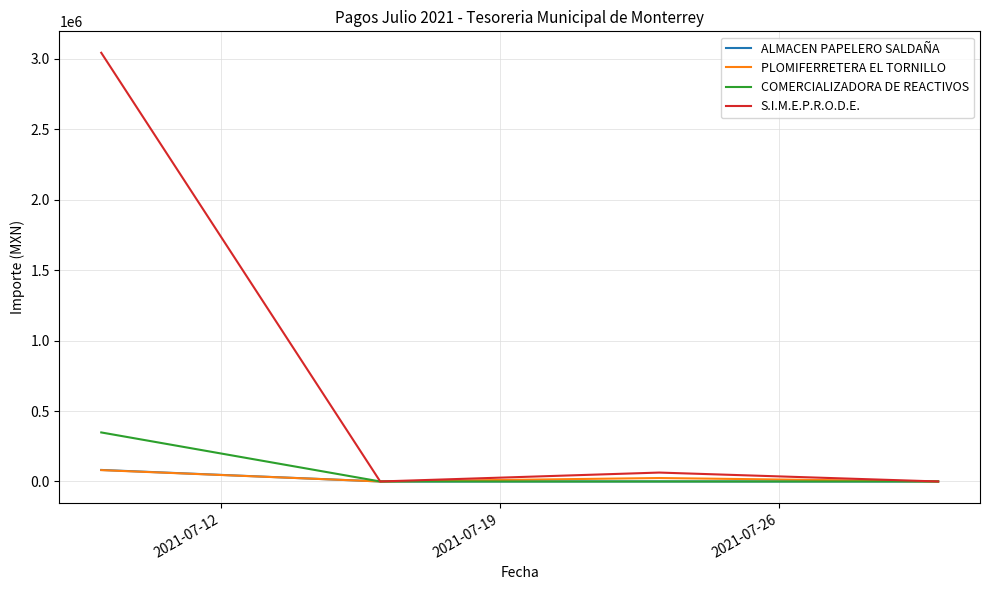

Which series has the largest range (max minus min)?

S.I.M.E.P.R.O.D.E.